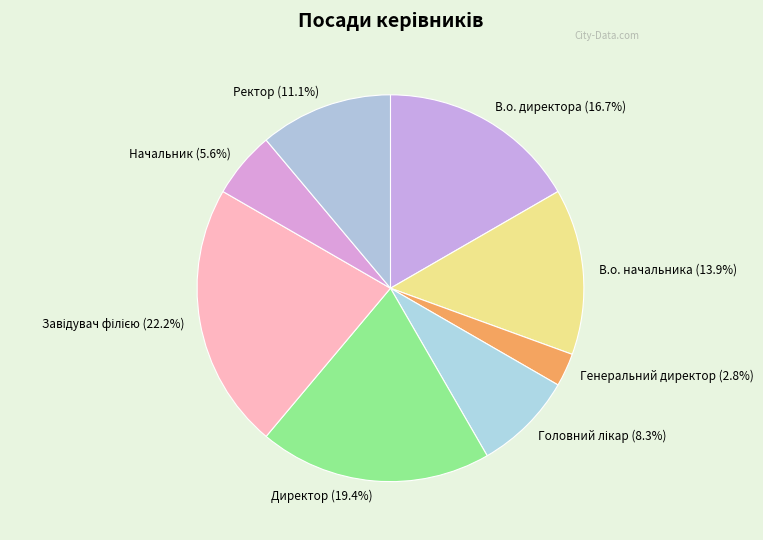

To the nearest percent, what is the combined percentage of Директор and Начальник?

25%